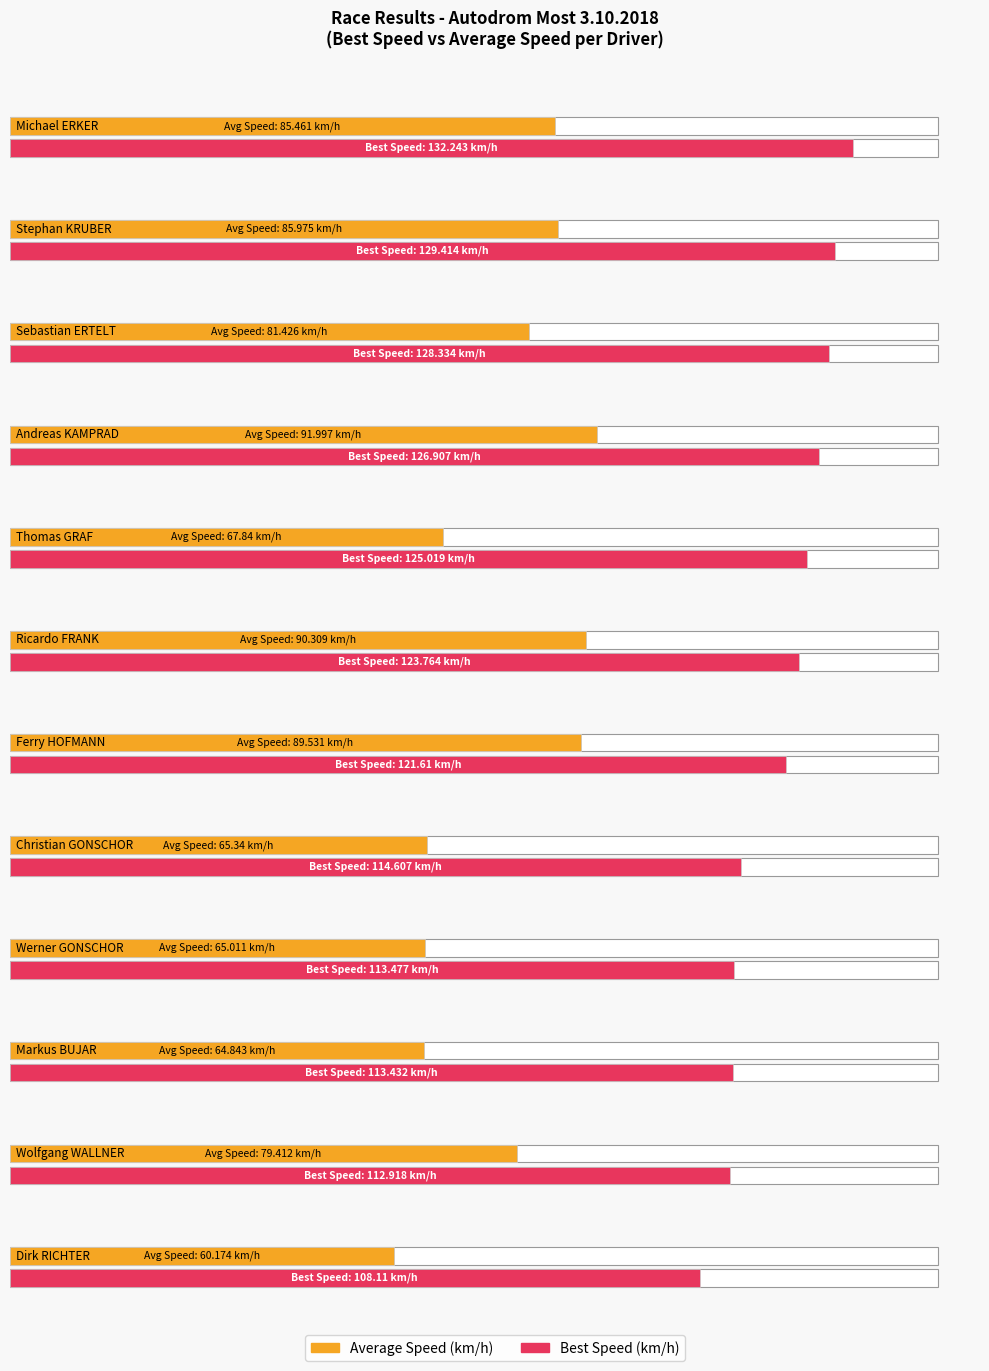

At which label does Average Speed first exceed 81?

Michael ERKER